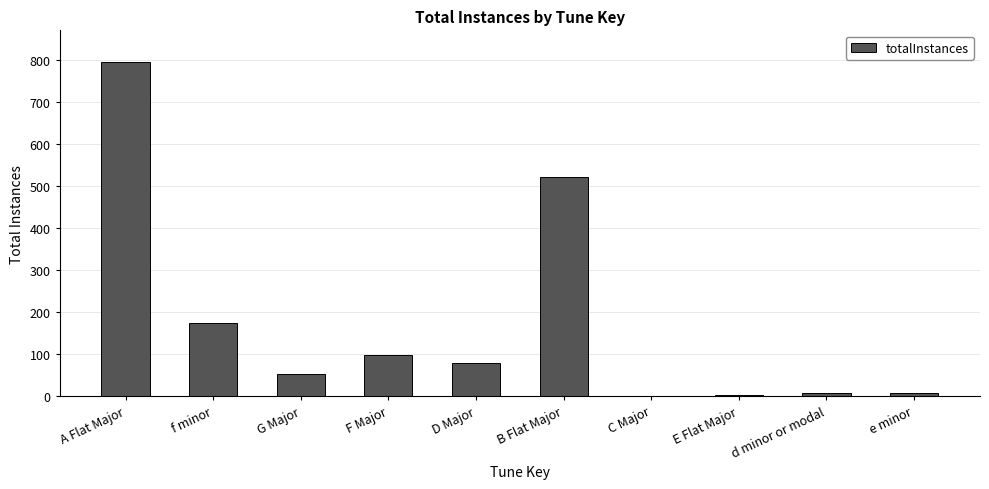

The value at f minor is 175. True or false?

True